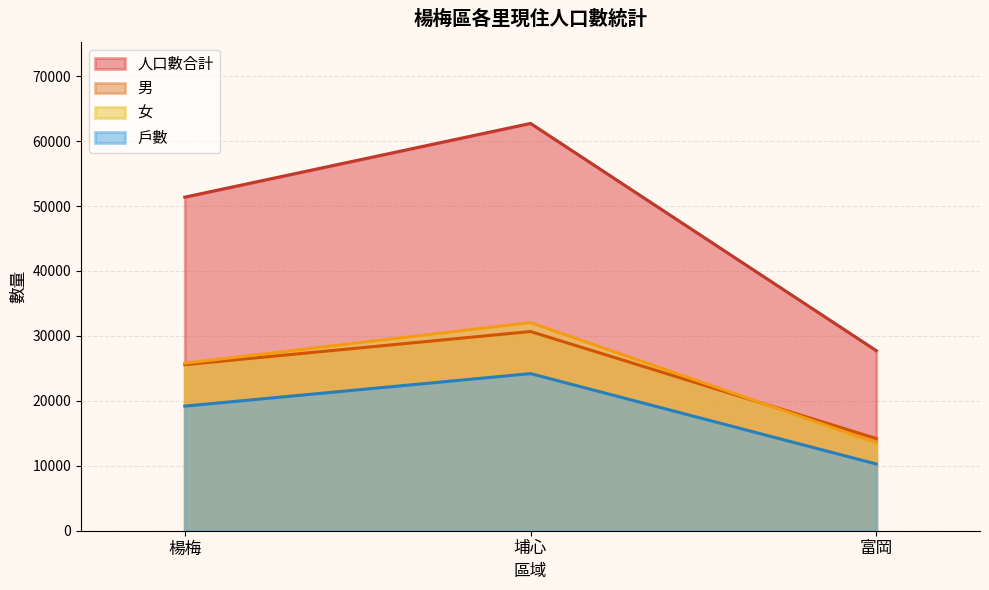

At which label is 人口數合計 closest to 45227?

楊梅